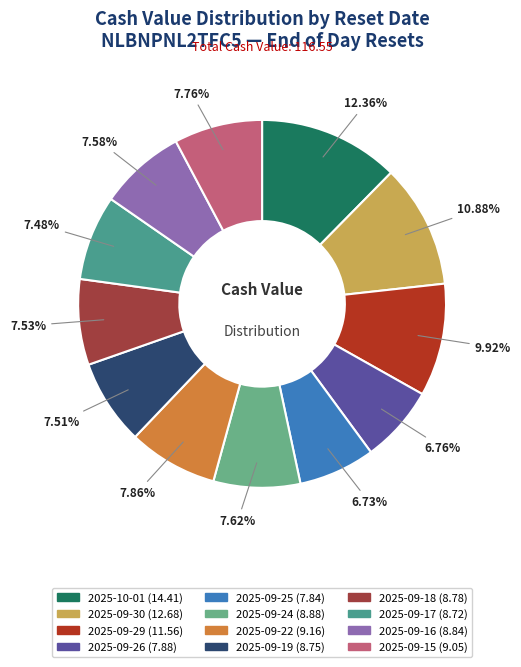

What is the ratio of the value at 2025-09-29 to the value at 2025-09-17?

1.3